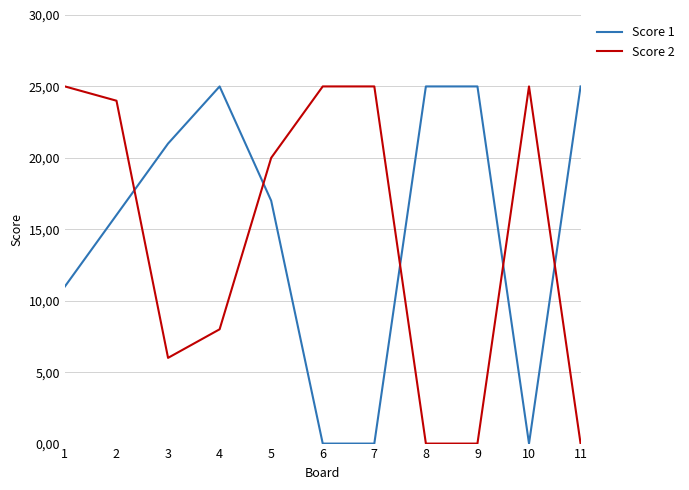

Where does the Score 1 series first go above 17?

3